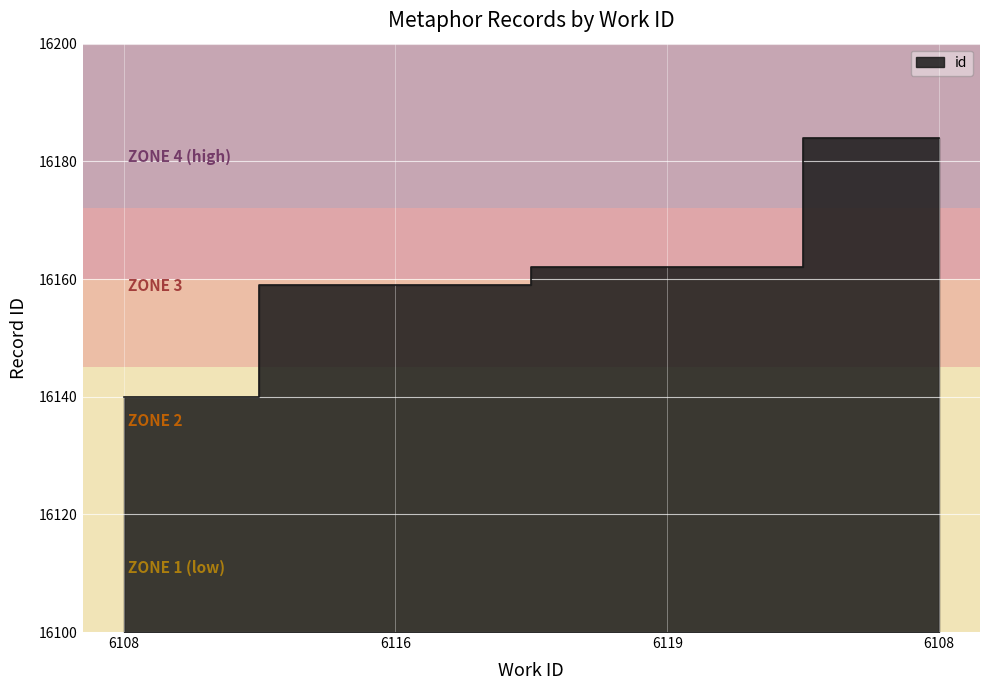

What is the label of the 1st point from the left?

6108